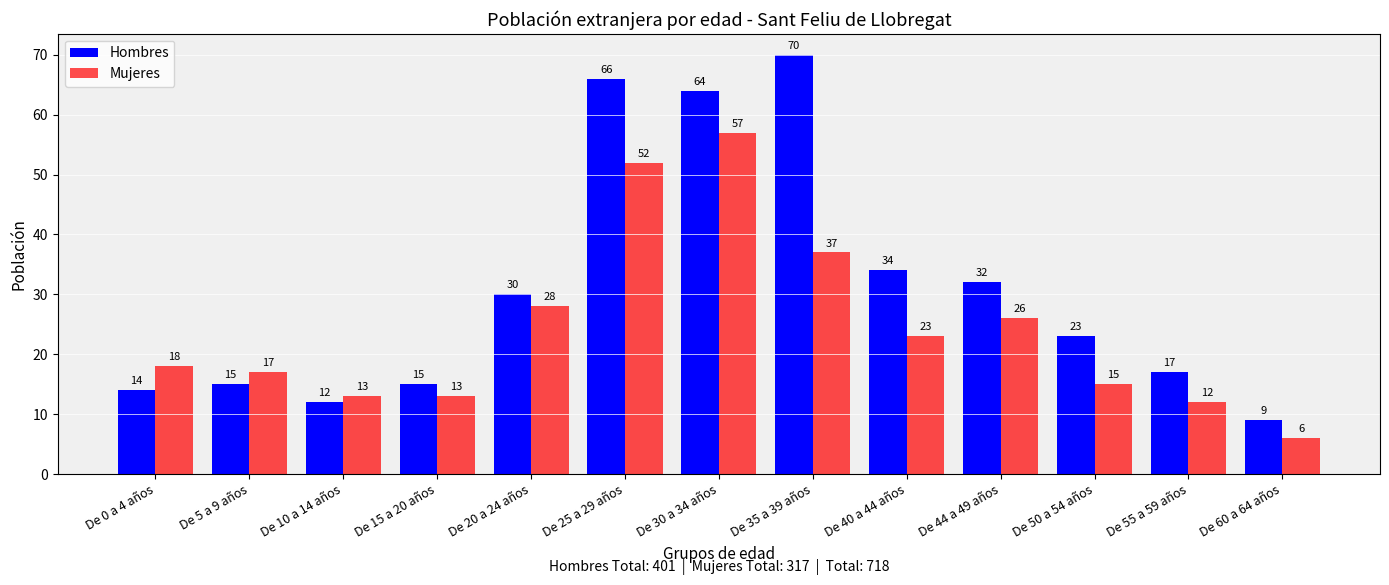

What is the total value across all series at De 30 a 34 años?

121